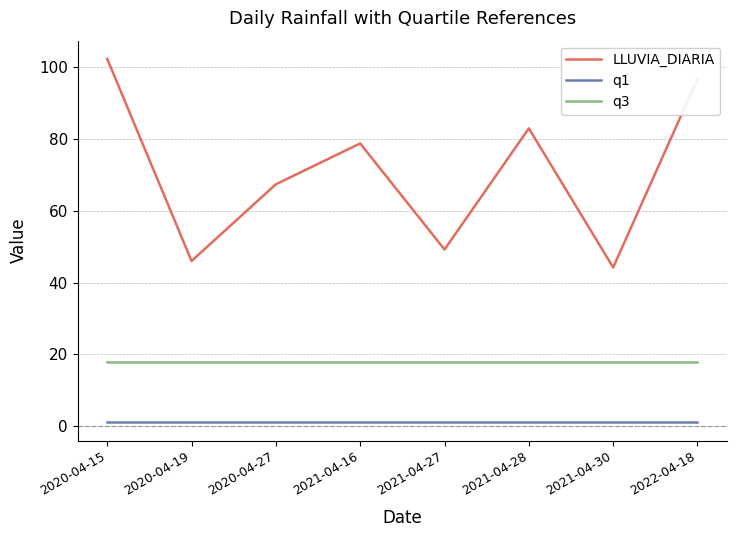

Is it true that q3 equals 12.2 at 2021-04-30?

False